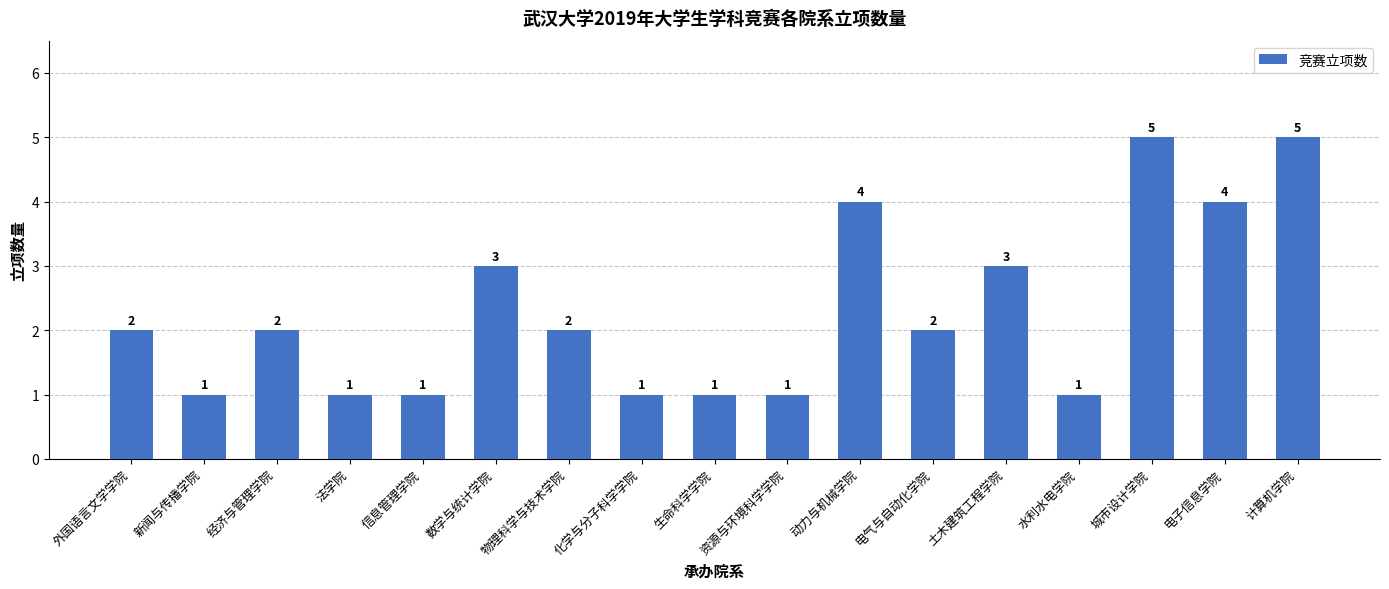

How many values are between 1 and 3?

13